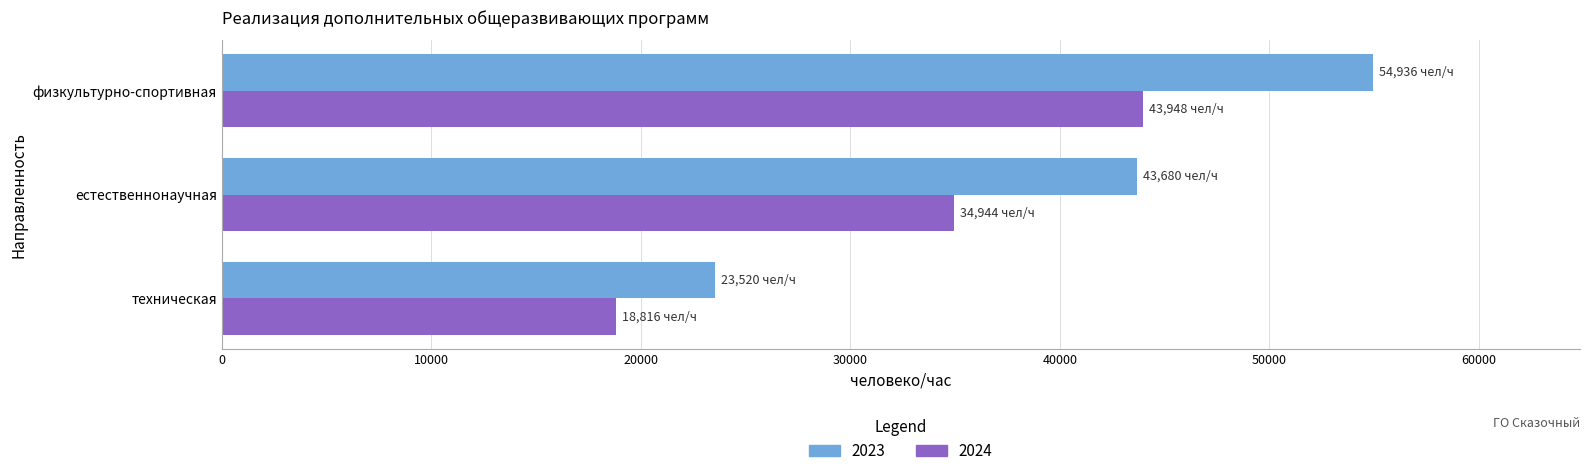

What is the maximum value for 2024?

43948